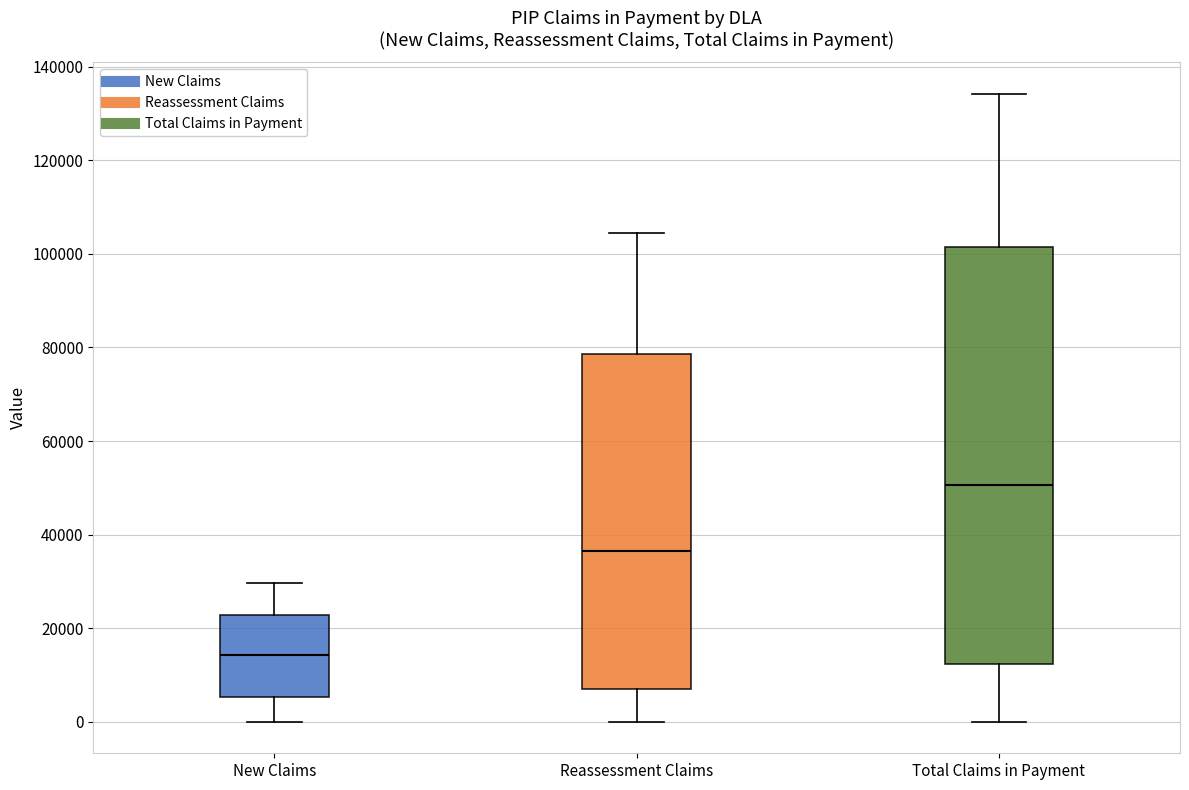

Reading left to right, read every box against the y-axis: the position of its median line, the range the box covers, and the ends of its whiskers. The values are not printed on the chart, so give them approximately, as read against the axis.

New Claims: median 14000, box 6000 to 22000, whiskers 0 to 30000
Reassessment Claims: median 36000, box 8000 to 78000, whiskers 0 to 104000
Total Claims in Payment: median 50000, box 12000 to 102000, whiskers 0 to 134000